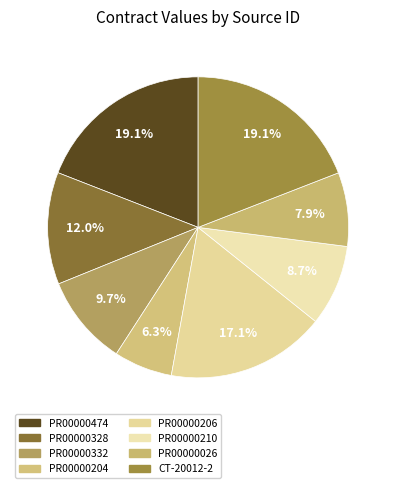

Does any single category account for the majority?

No